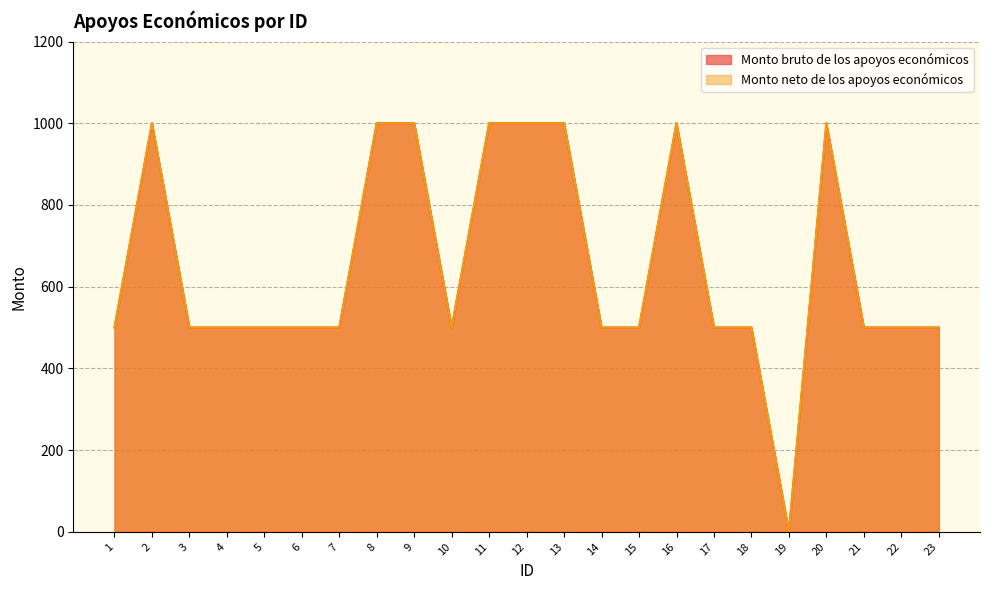

True or false: Monto bruto de los apoyos económicos and Monto neto de los apoyos económicos intersect in this chart.

False